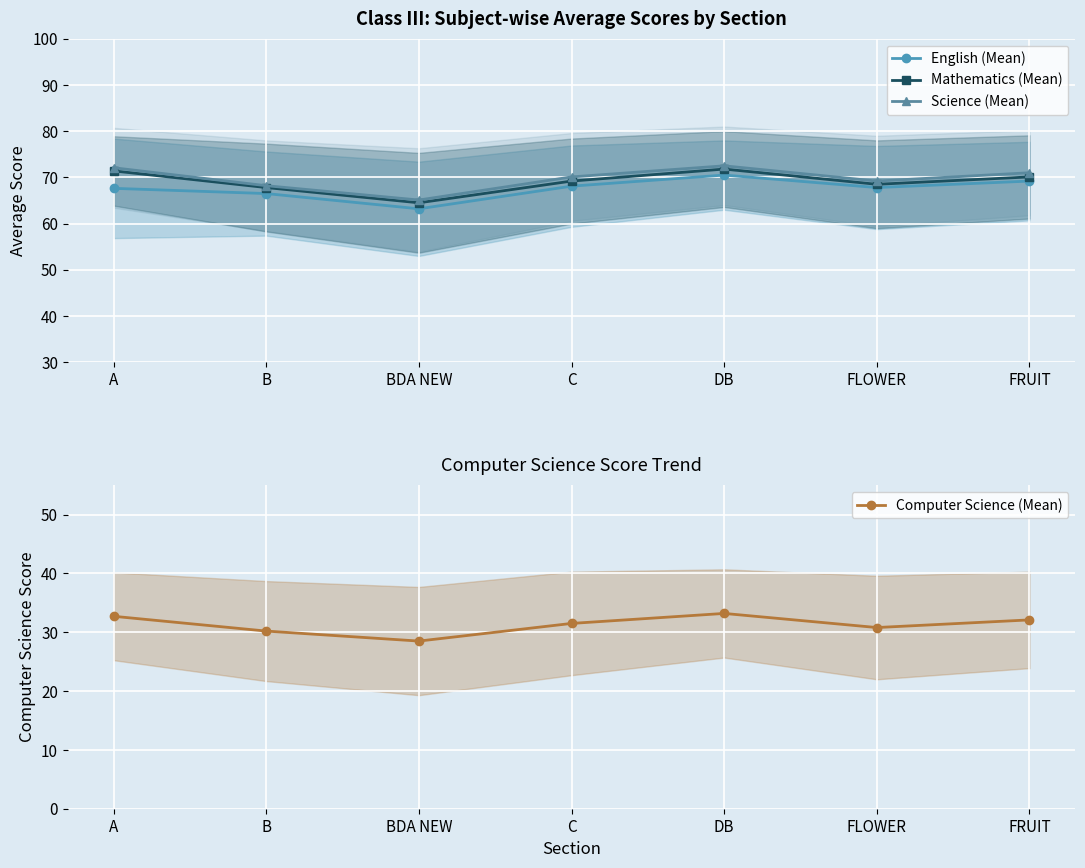

What is the value of the Science (Mean) point at the 3rd from the left?

65.1